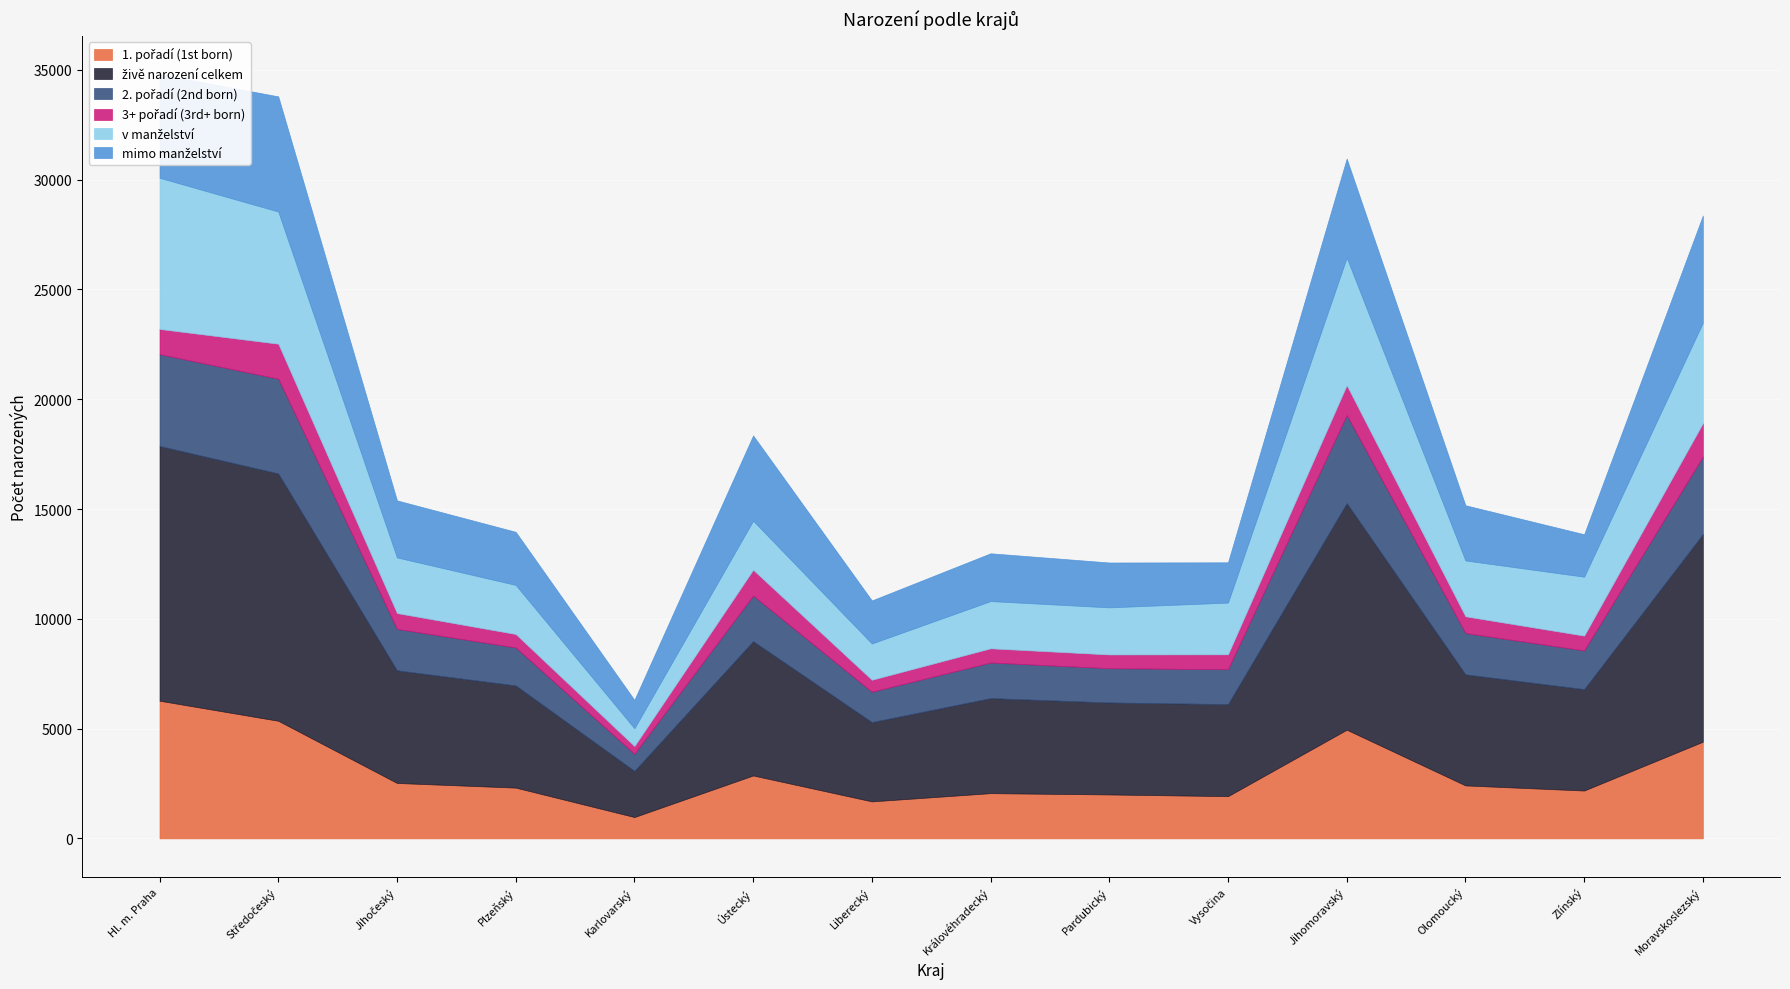

True or false: 1. pořadí (1st born) and živě narození celkem intersect in this chart.

False